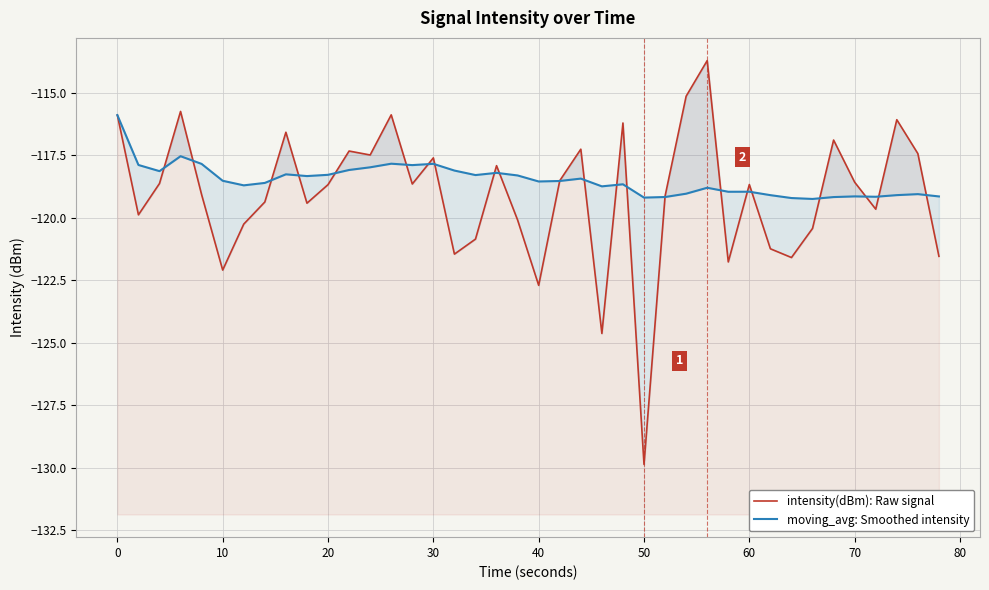

List the series in order of their overall mean, lowest first.

intensity(dBm): Raw signal, moving_avg: Smoothed intensity